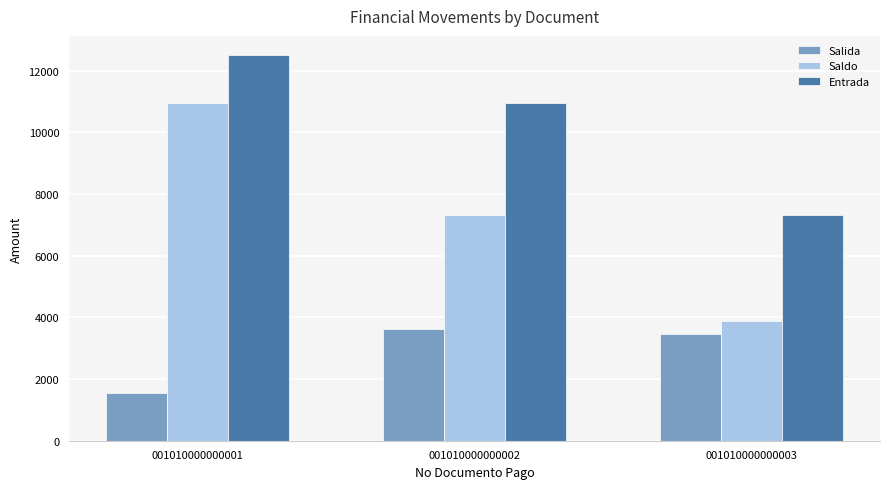

Reading left to right, list all the values displayed in this chart.

Salida: 1537.5	3633.3	3448.8
Saldo: 10962.5	7329.2	3880.4
Entrada: 12500.0	10962.5	7329.2